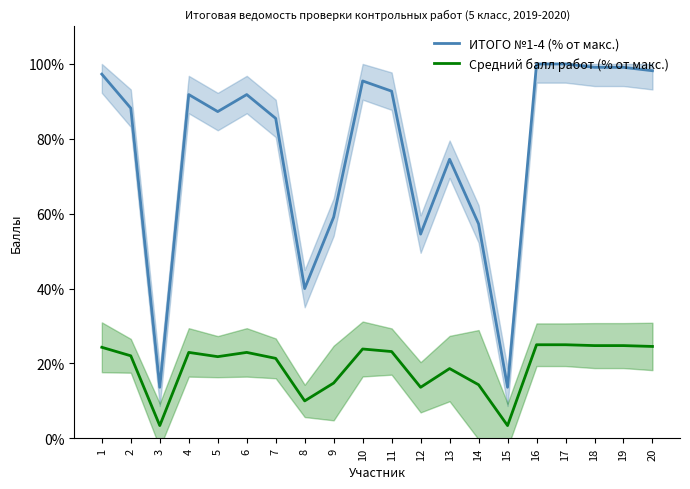

The value of ИТОГО №1-4 (% от макс.) at 3 is 13.6. True or false?

True